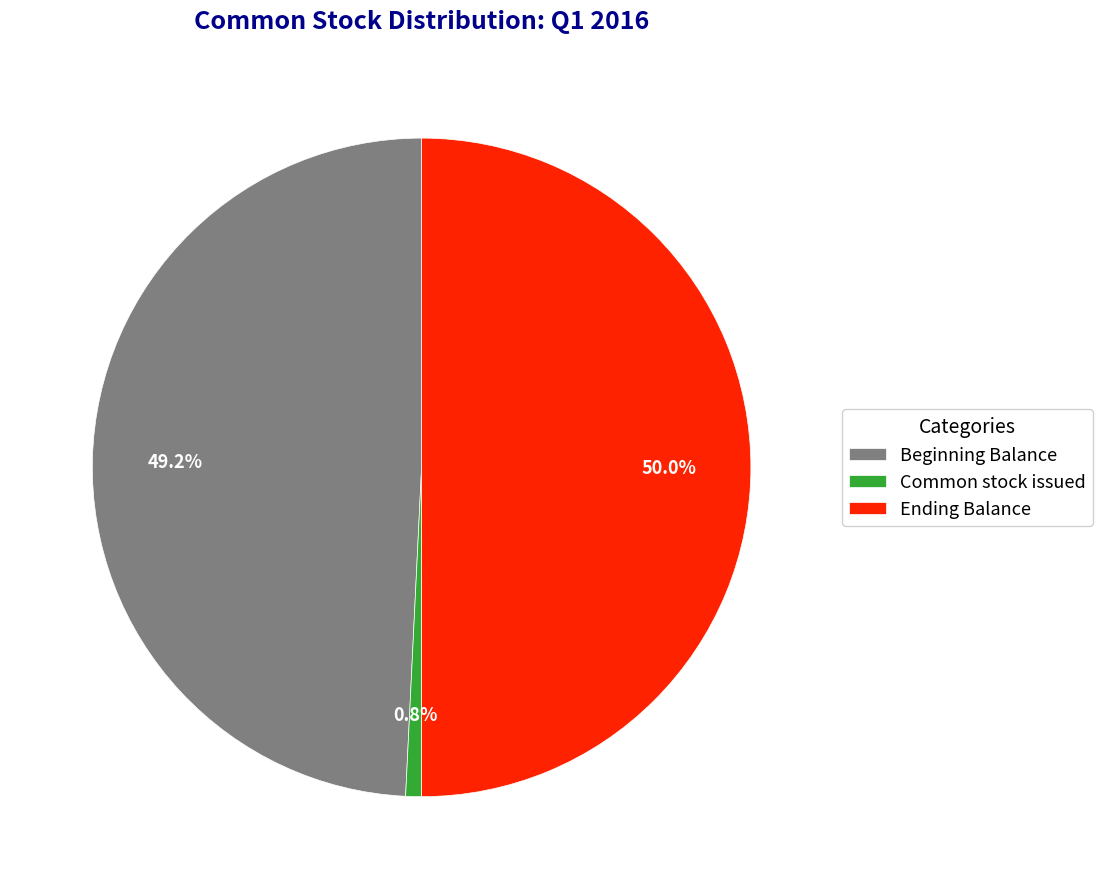

Which category has the biggest portion of the pie?

Ending Balance